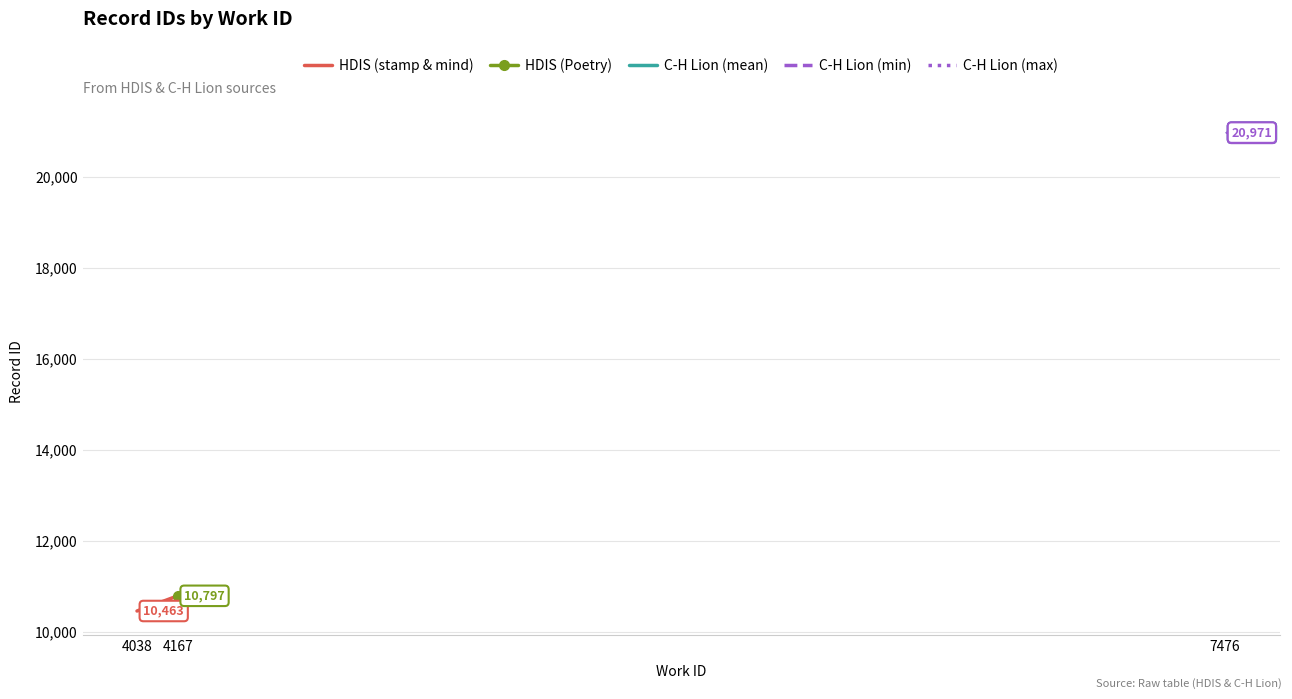

How many categories are shown in the chart?

3